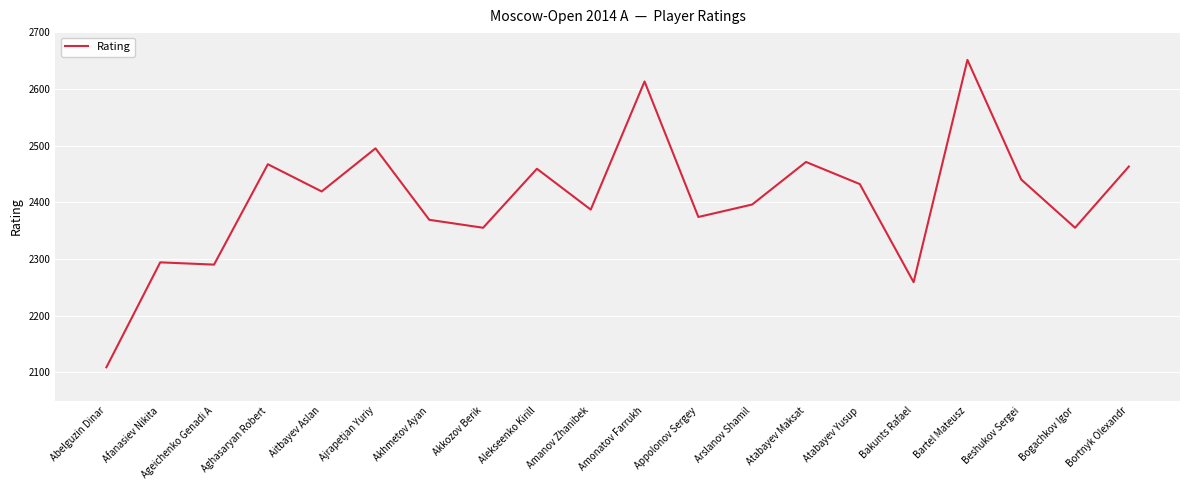

At which category does the chart reach its minimum across all series?

Abelguzin Dinar